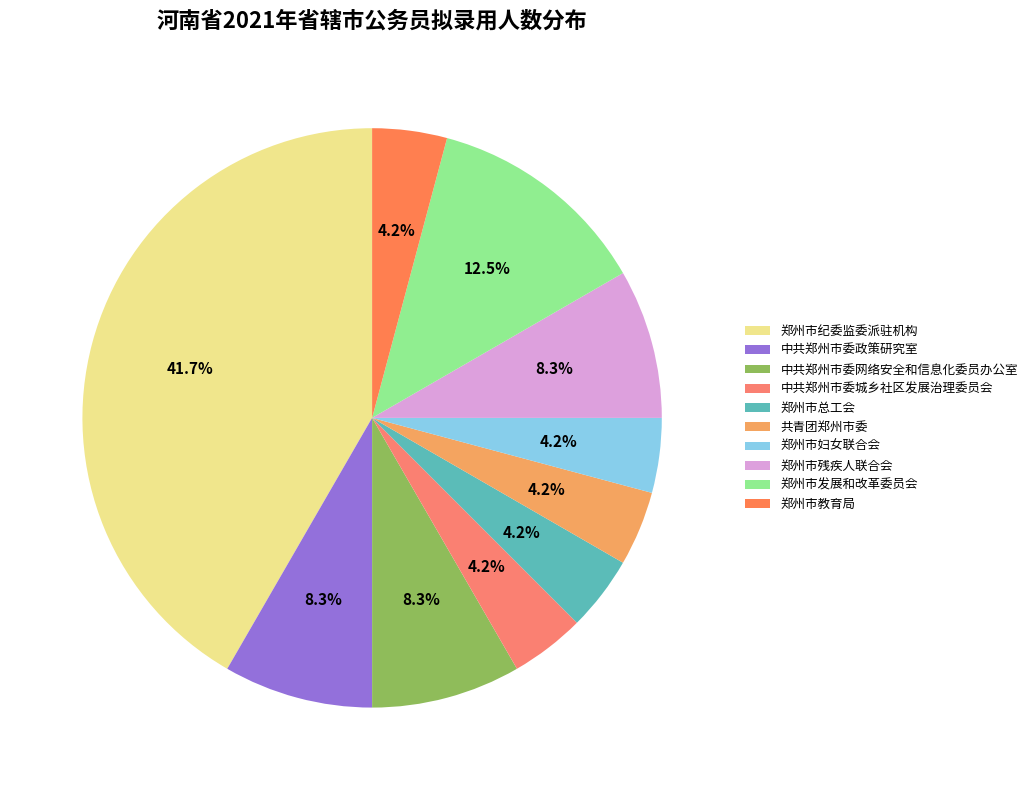

Is it true that 中共郑州市委城乡社区发展治理委员会 is 14% of the pie?

False